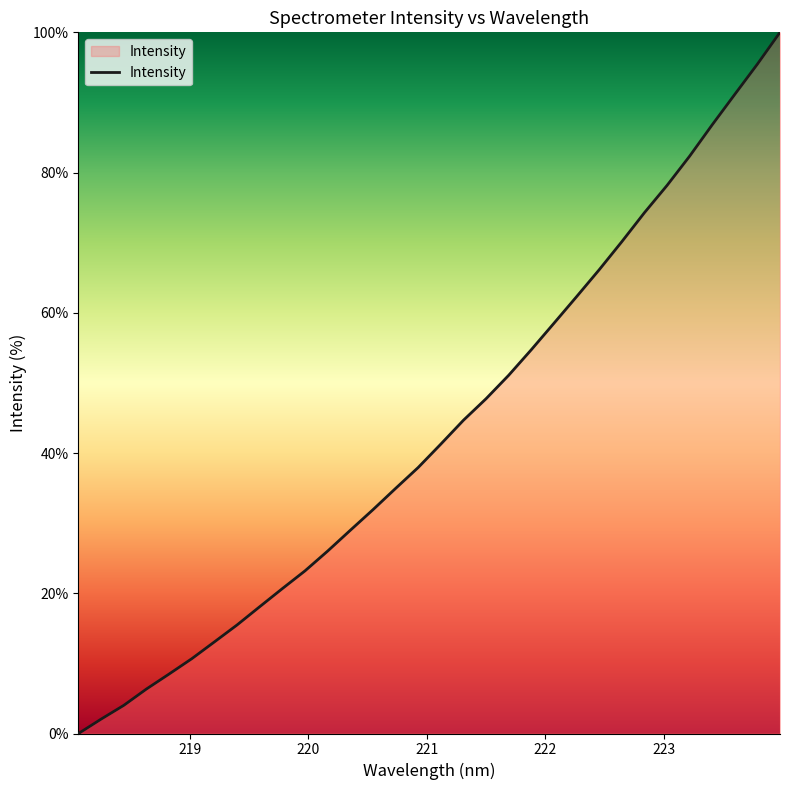

What is the difference between the maximum and minimum values?

100.0